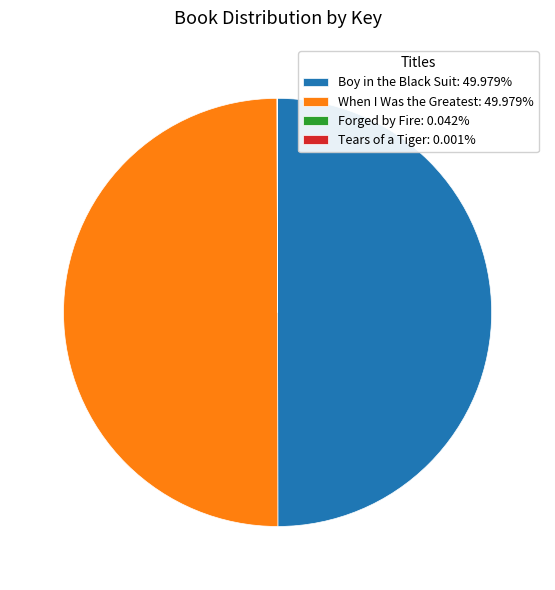

Is it true that Forged by Fire is 0% of the pie?

True